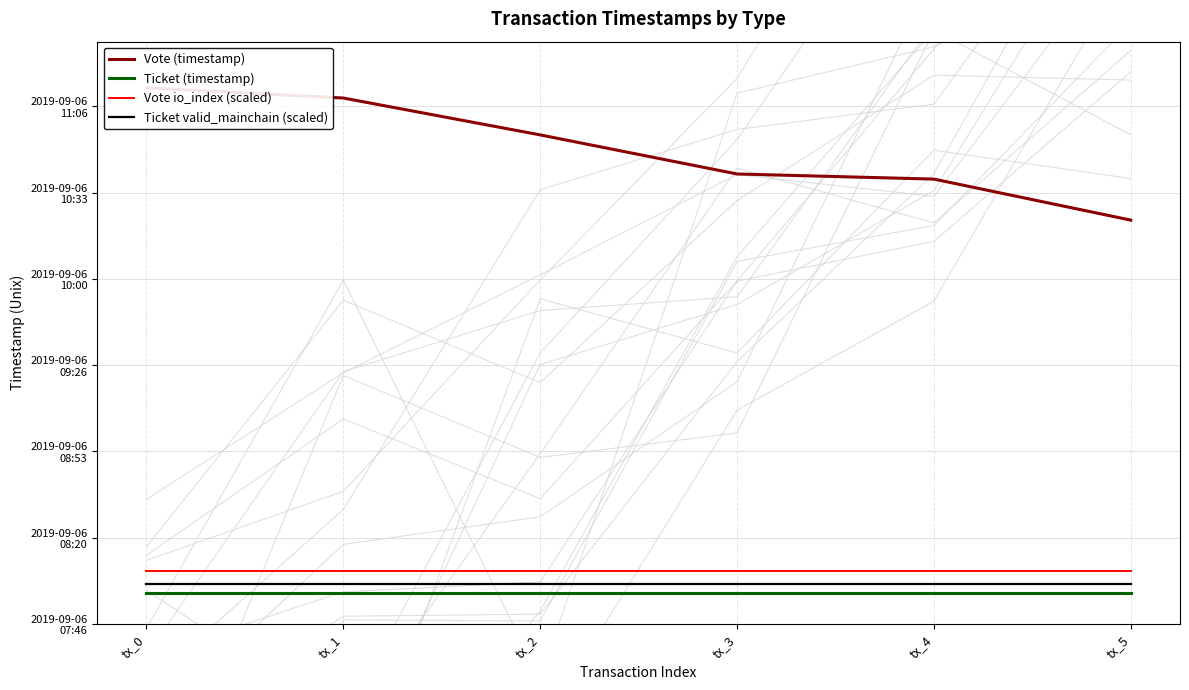

True or false: Ticket (timestamp) and Ticket valid_mainchain (scaled) cross at least once.

False